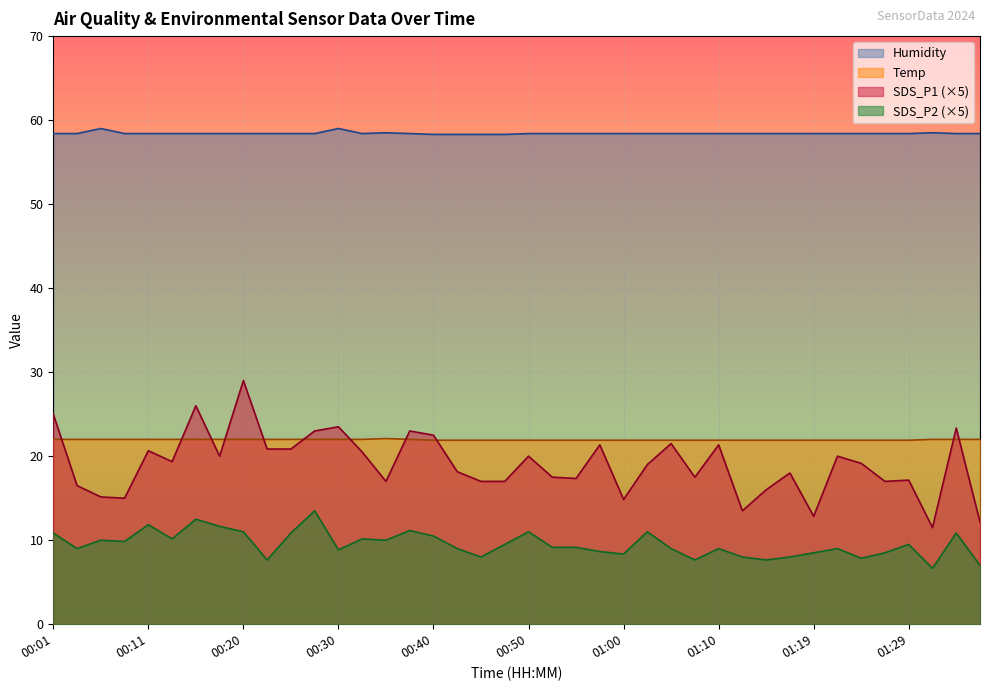

Where is SDS_P2 nearest to the value 10?

00:06